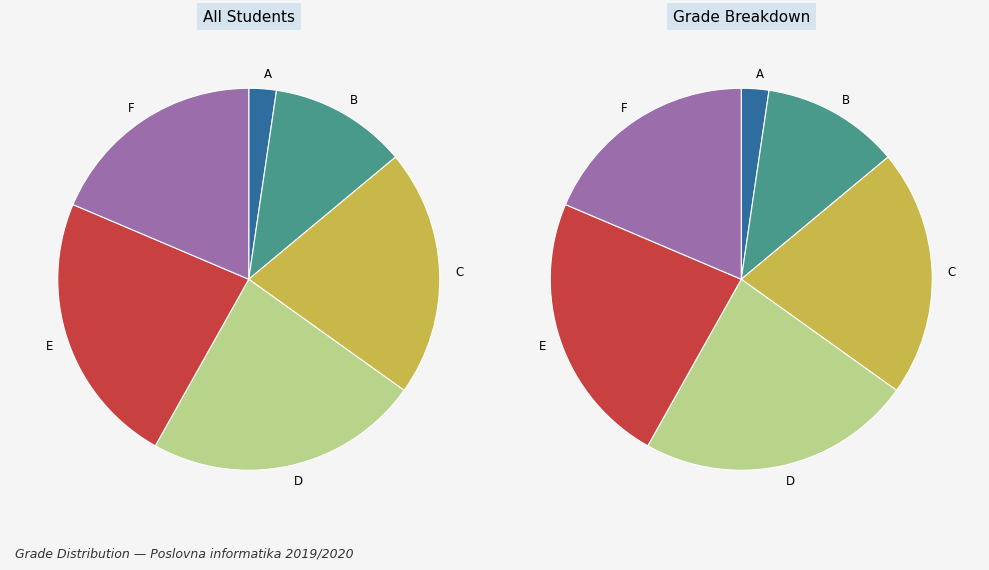

Count the number of slices in the pie.

6